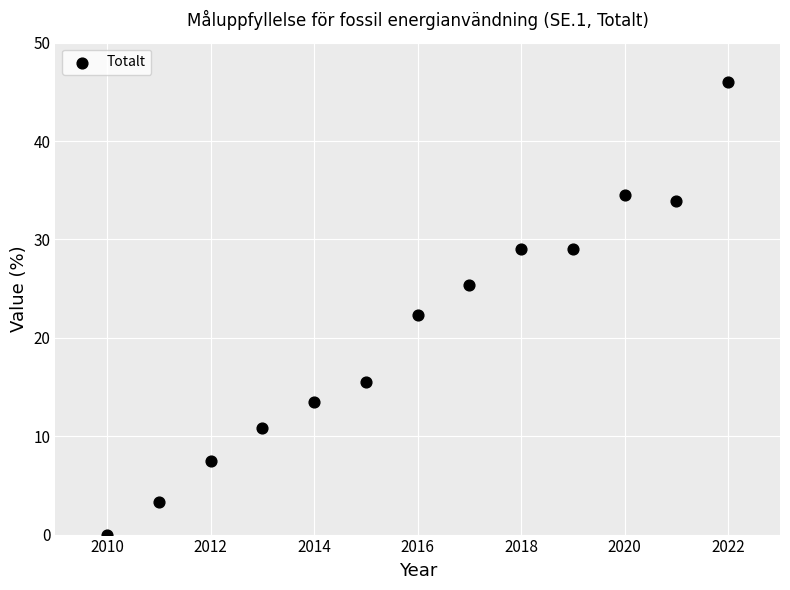

What is the range of Y values (max minus min)?

46.0